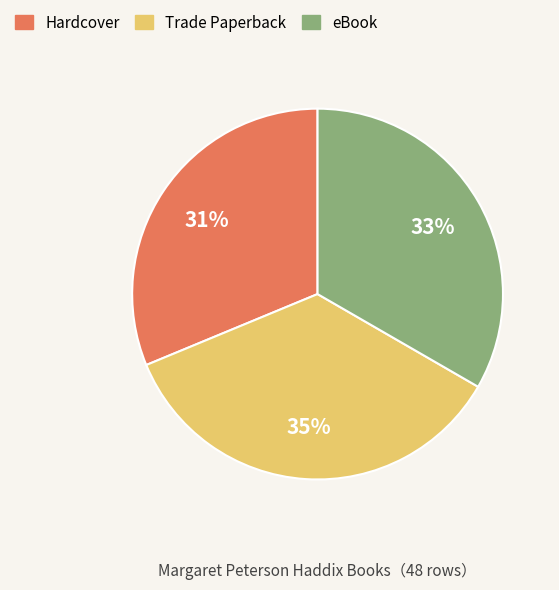

Which slice is the smallest?

Hardcover